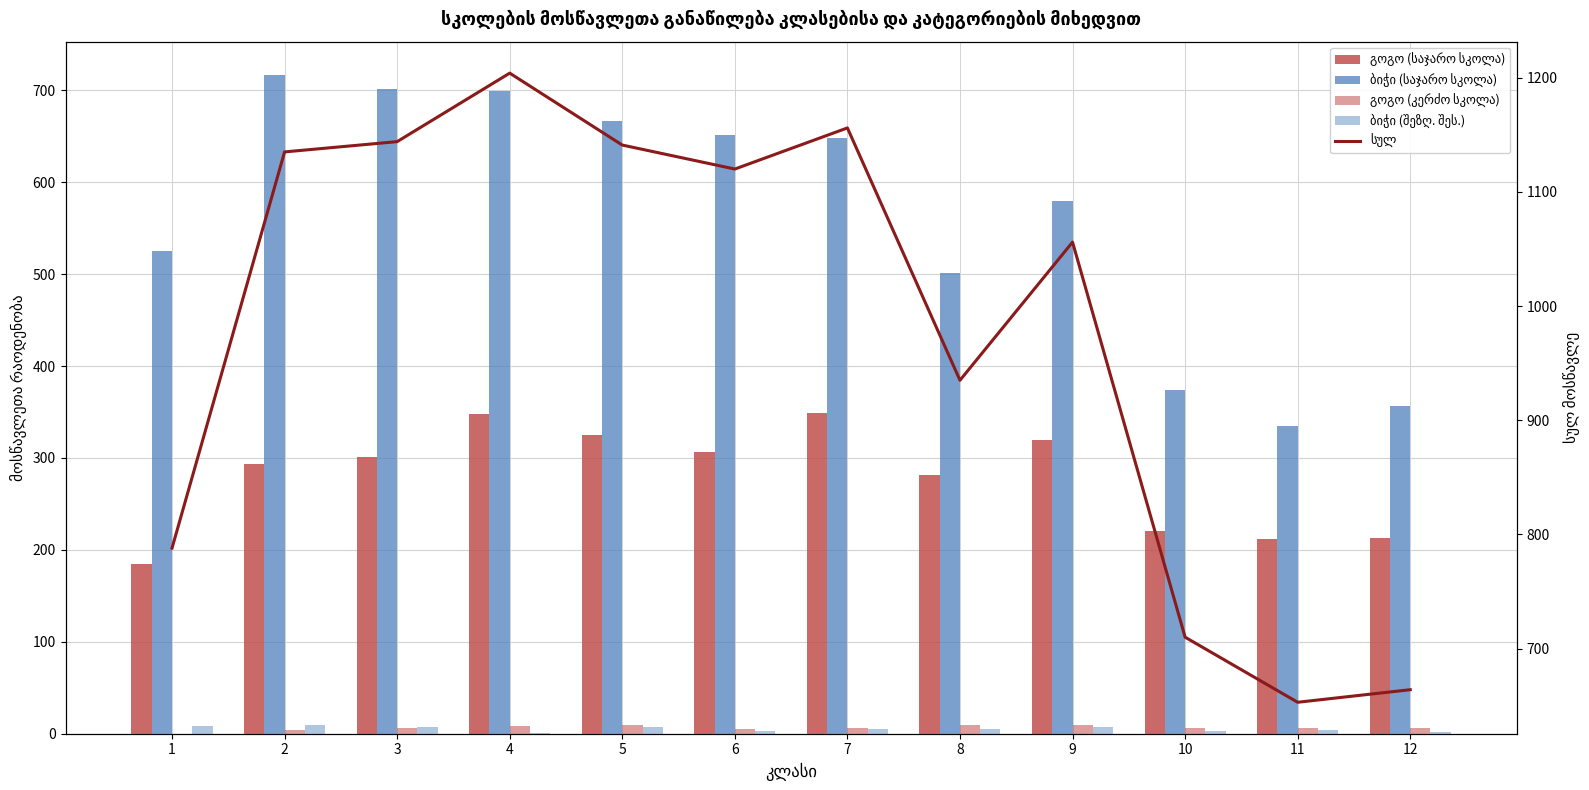

What is the value of the ბიჭი (საჯარო სკოლა) bar at the 5th from the left?

667